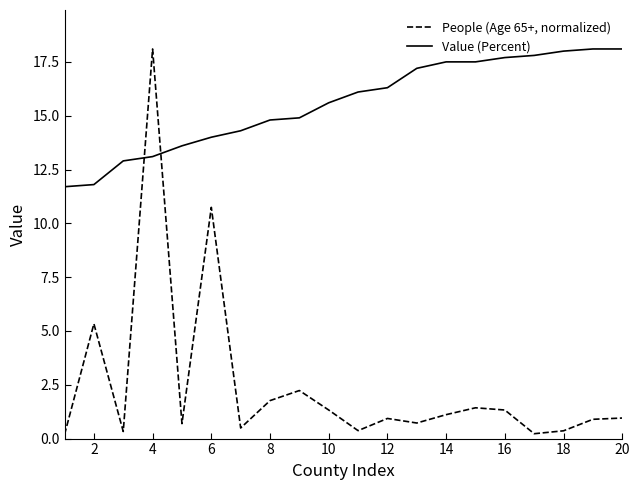

What is the lowest value of the People (Age 65+, normalized) series?

0.2